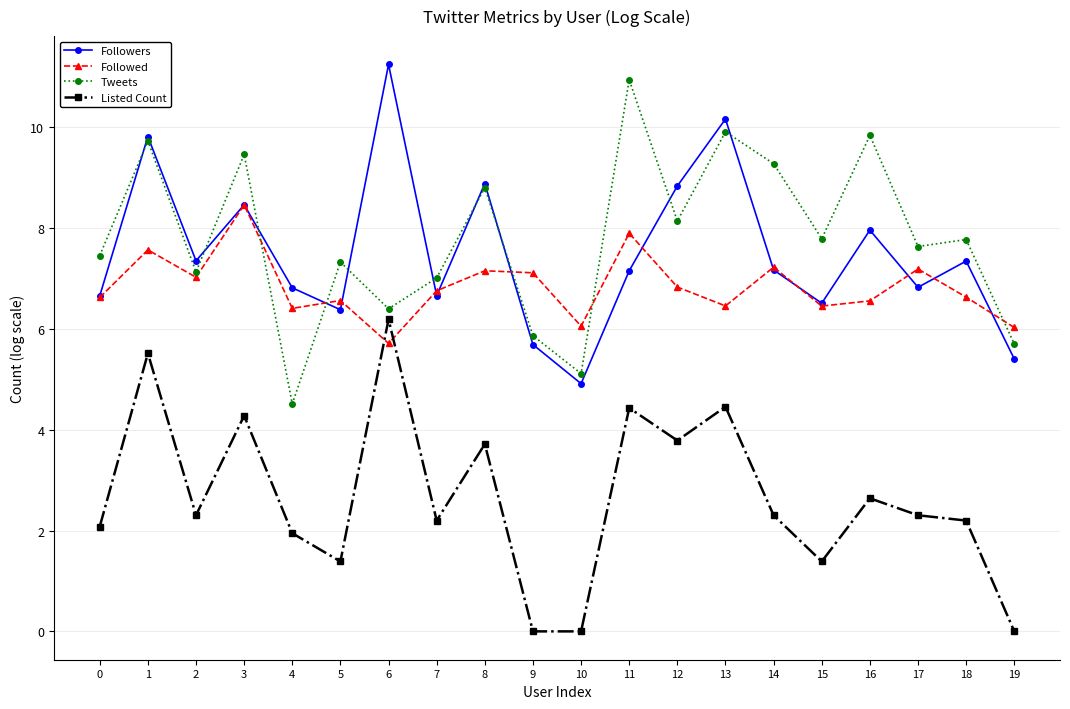

True or false: Tweets has more than 2 interior local peaks.

True